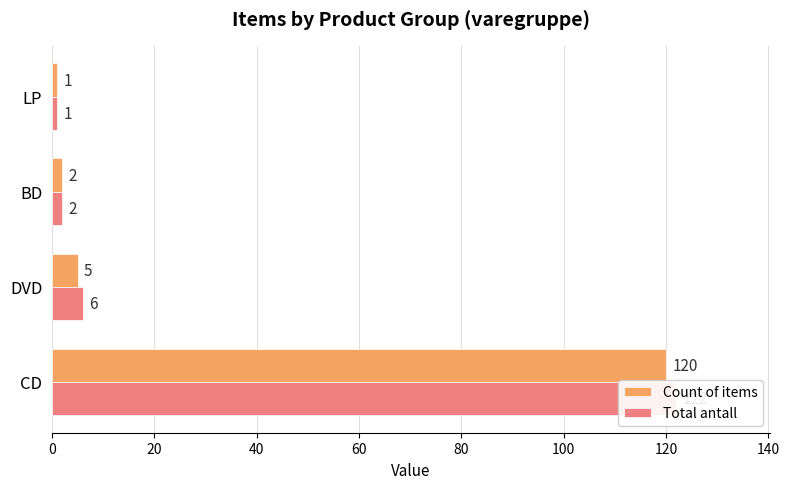

How many bars are there in each group?

2